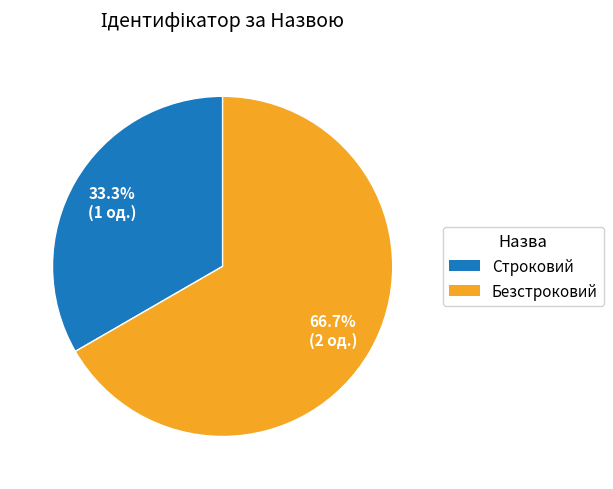

Approximately how many times larger is the value at Строковий compared to Безстроковий?

0.5